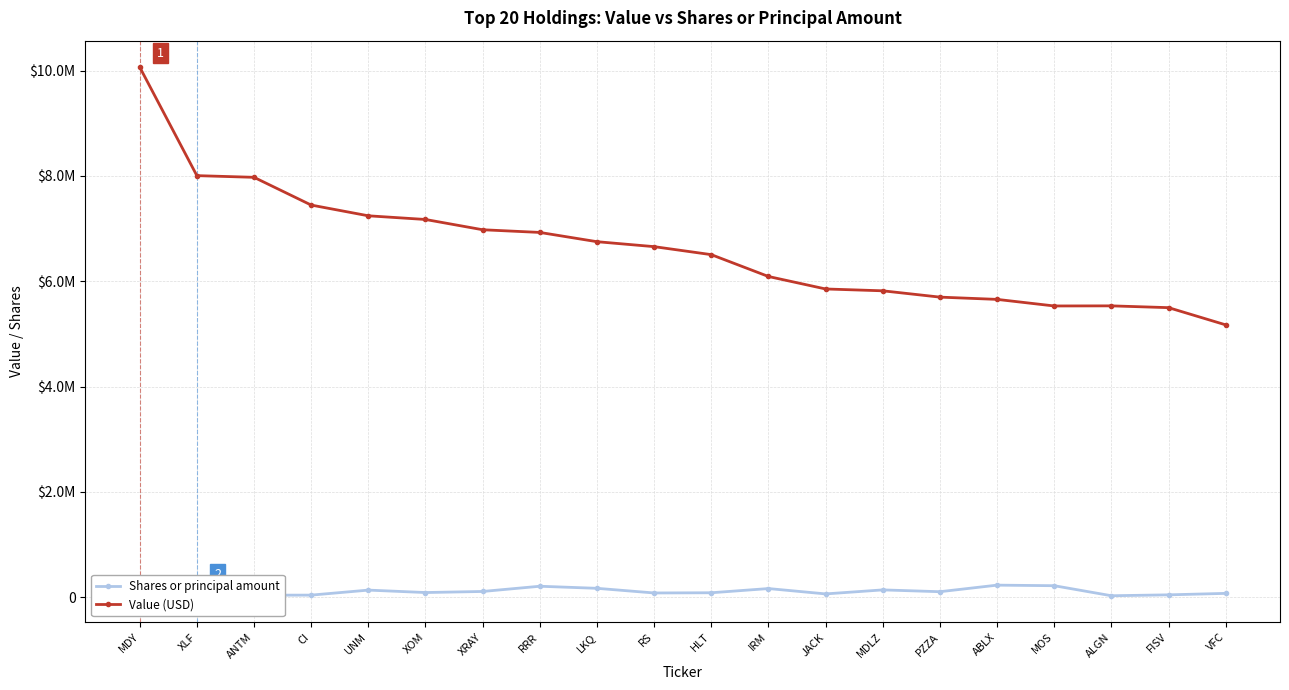

Count the number of data series in this chart.

2